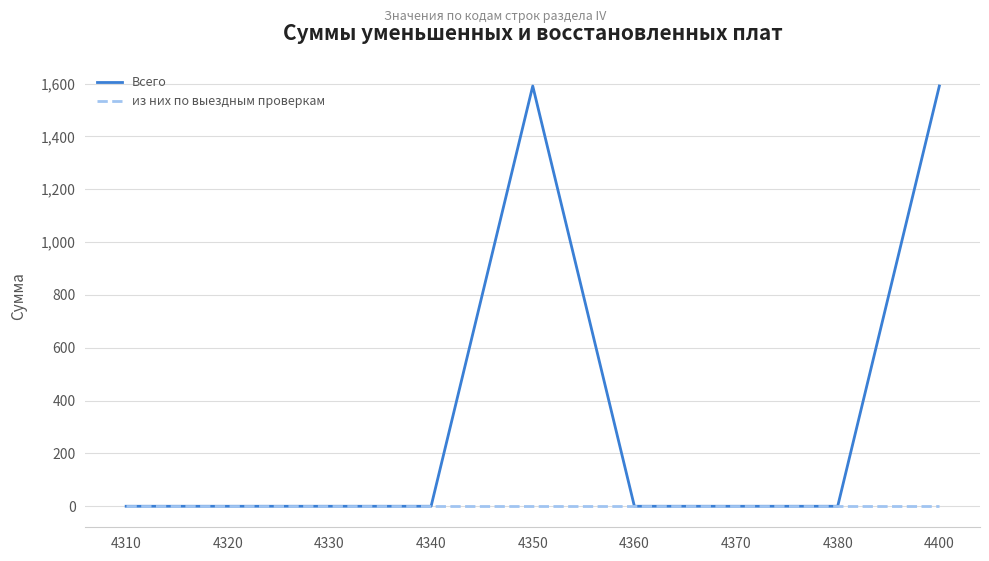

Reading left to right, transcribe all the data shown in this chart.

Всего: 4310=0	4320=0	4330=0	4340=0	4350=1591	4360=0	4370=0	4380=0	4400=1591
из них по выездным проверкам: 4310=0	4320=0	4330=0	4340=0	4350=0	4360=0	4370=0	4380=0	4400=0